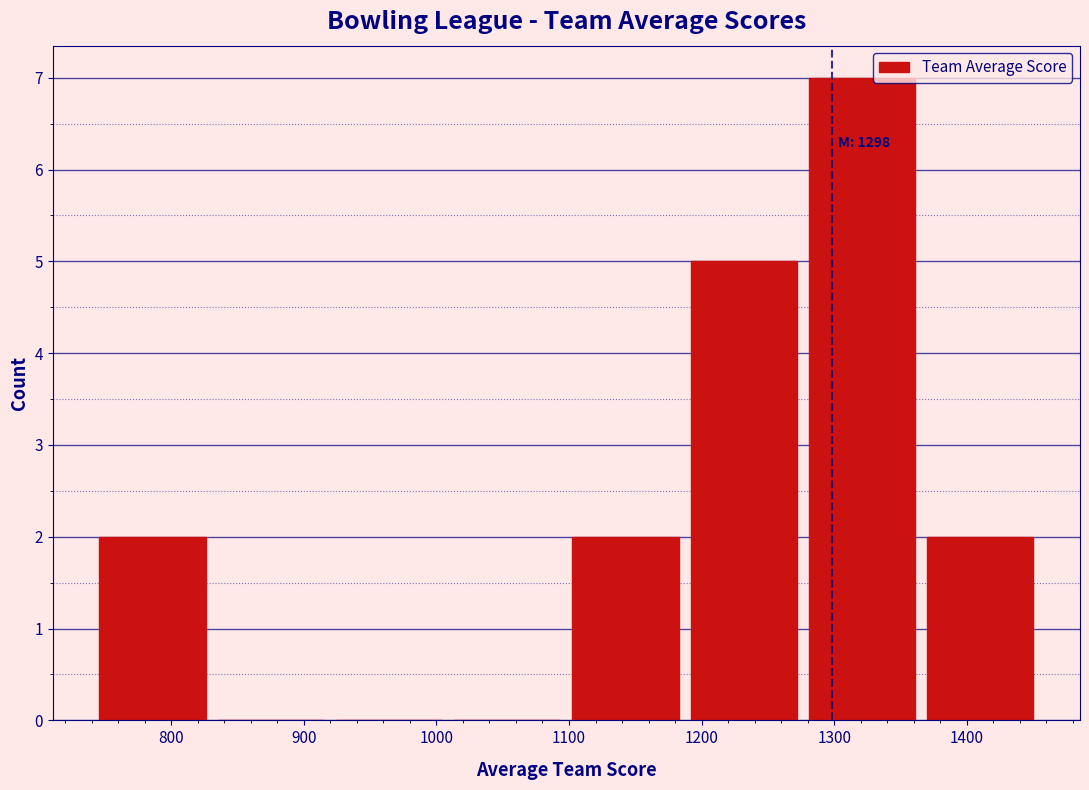

Which range on the x-axis has the tallest bar?

1280 to 1370